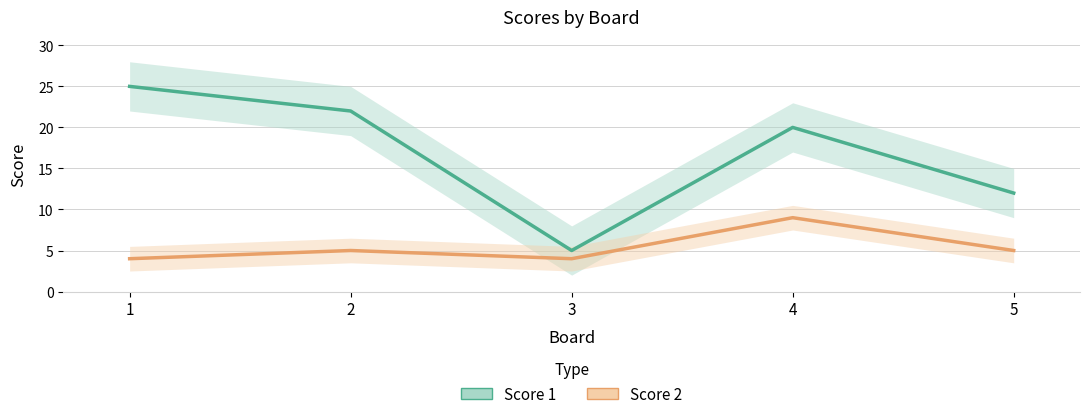

How many data points in Score 1 are less than 20?

2